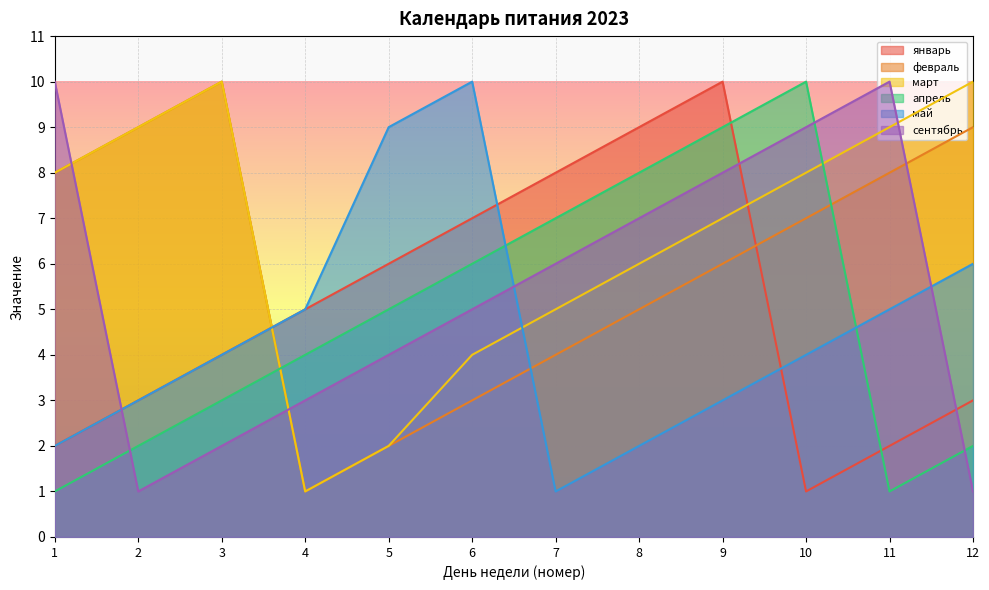

Which category has the highest value in the май series?

6